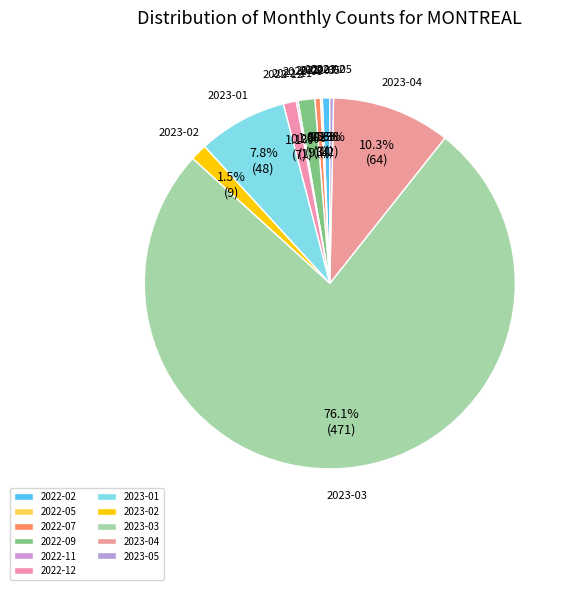

To the nearest percent, what is the combined percentage of 2022-05 and 2023-01?

8%